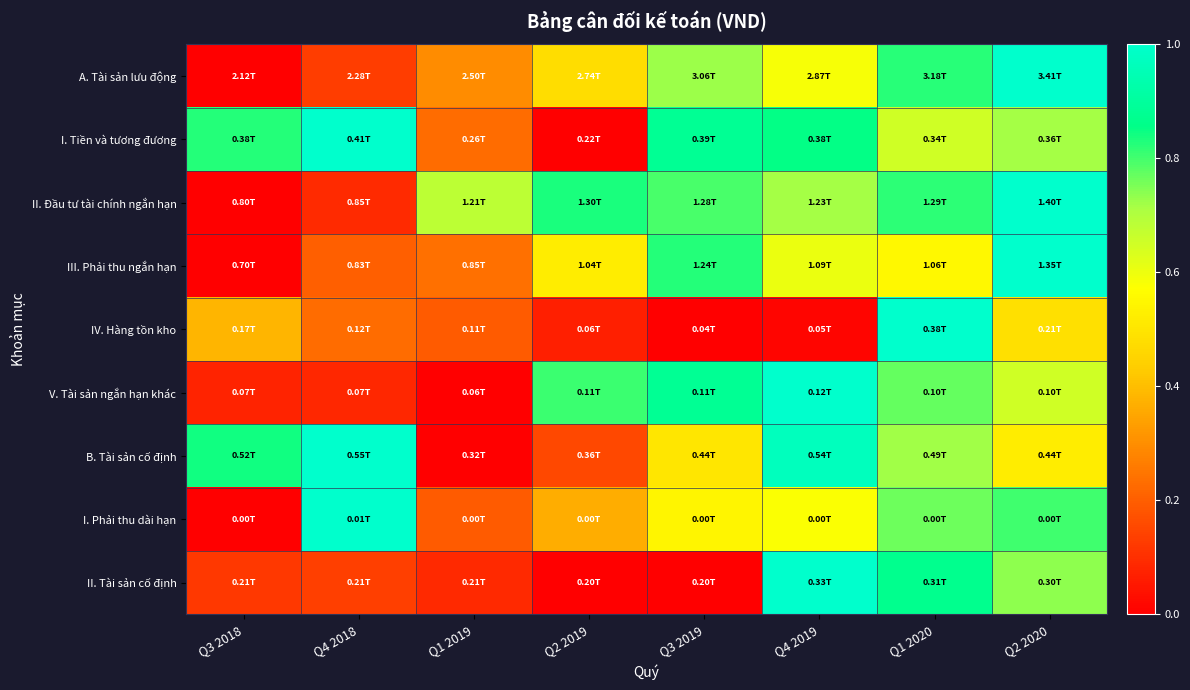

Which series has the widest spread of values?

A. Tài sản lưu động